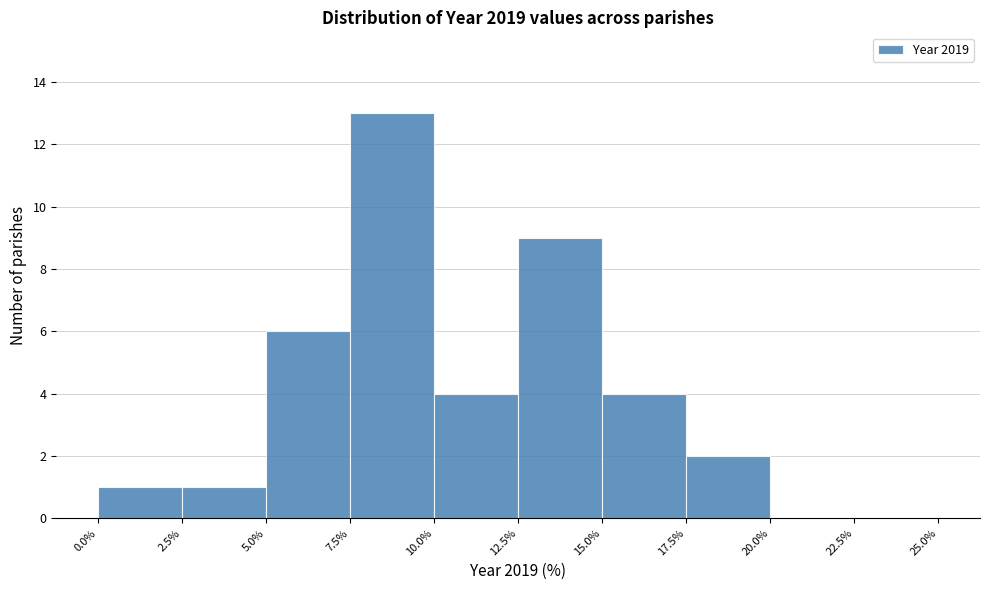

Reading left to right, list every bar in this chart as the range it spans on the x-axis followed by its height. The values are not printed on the chart, so give them approximately, as read against the axis.

0.0% to 2.5%: 1
2.5% to 5.0%: 1
5.0% to 7.5%: 6
7.5% to 10.0%: 13
10.0% to 12.5%: 4
12.5% to 15.0%: 9
15.0% to 17.5%: 4
17.5% to 20.0%: 2
20.0% to 22.5%: 0
22.5% to 25.0%: 0